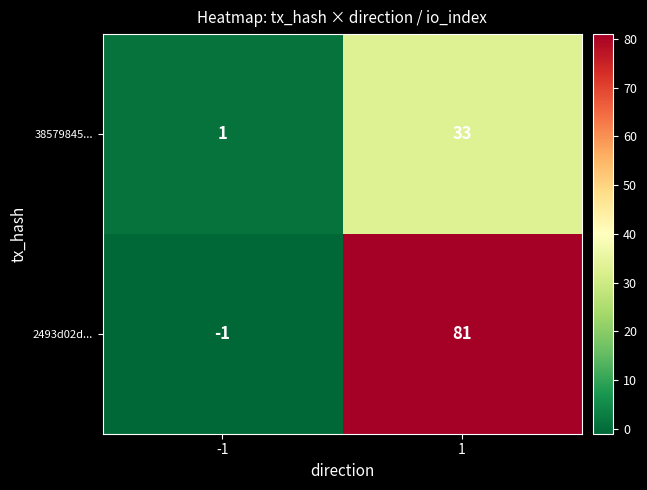

The value of 2493d02d... at -1 is -1. True or false?

True